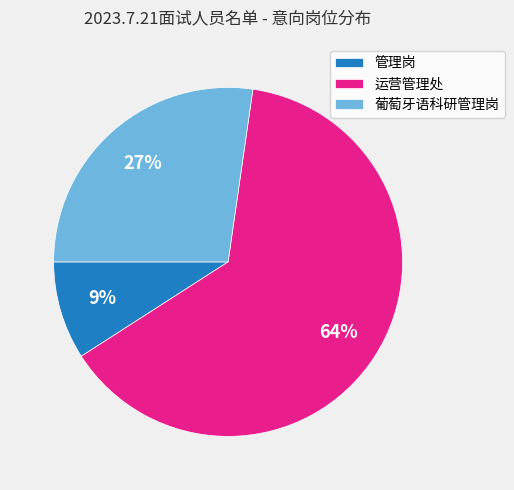

To the nearest percent, what portion does 葡萄牙语科研管理岗 represent?

27%